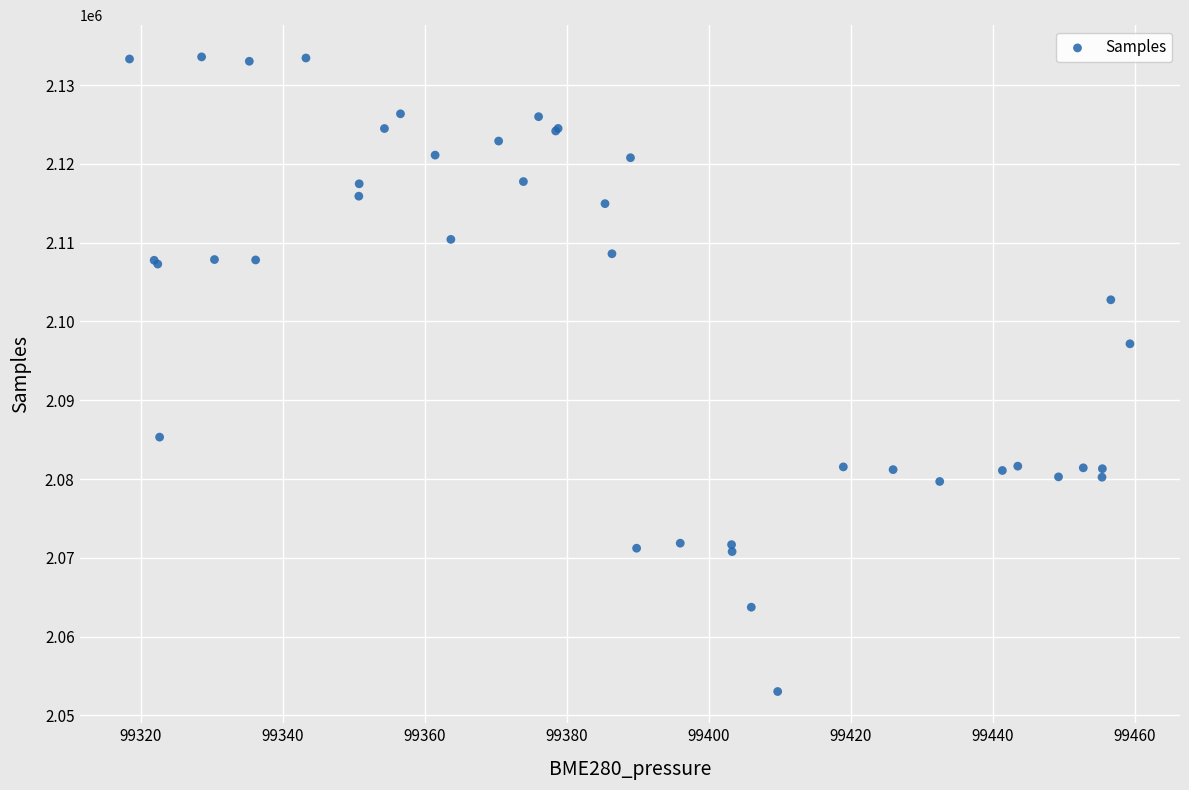

What Y value in the scatter plot is closest to 2093305?

2097165